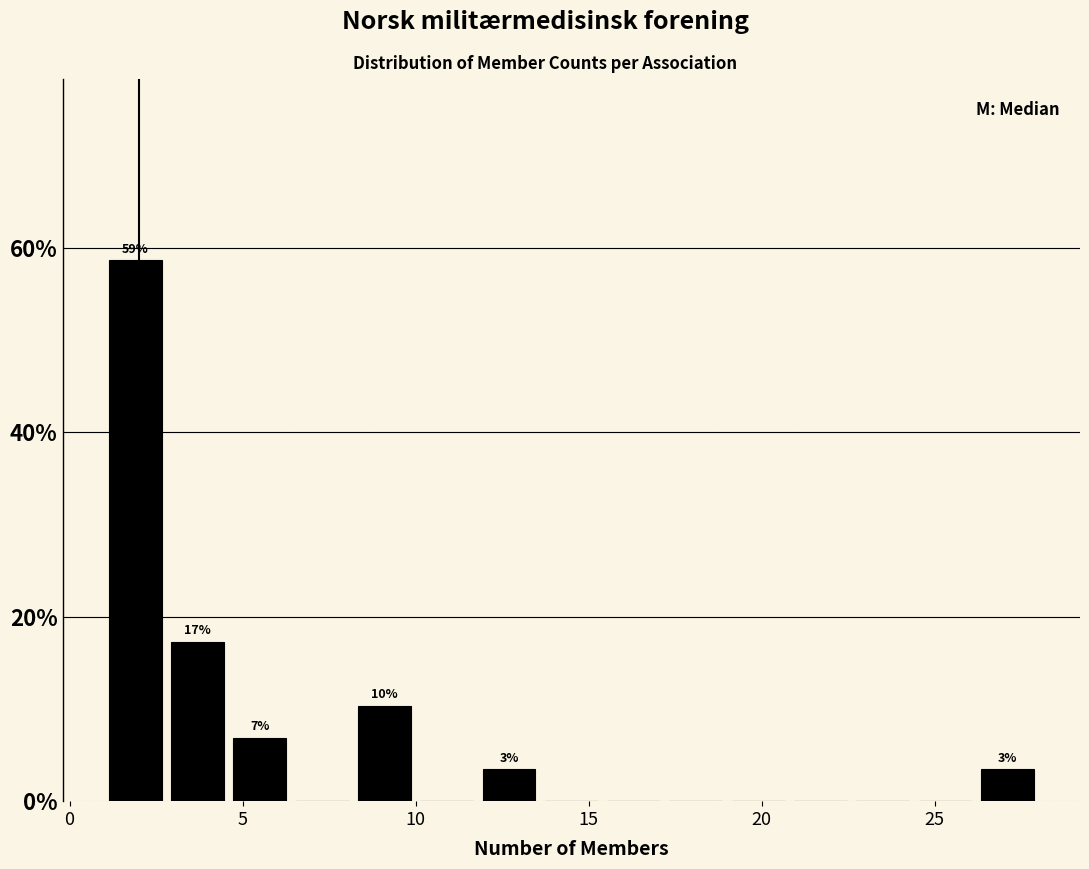

Around what value on the x-axis is the tallest bar? Give the approximate position of its centre, as read against the axis.

2.0